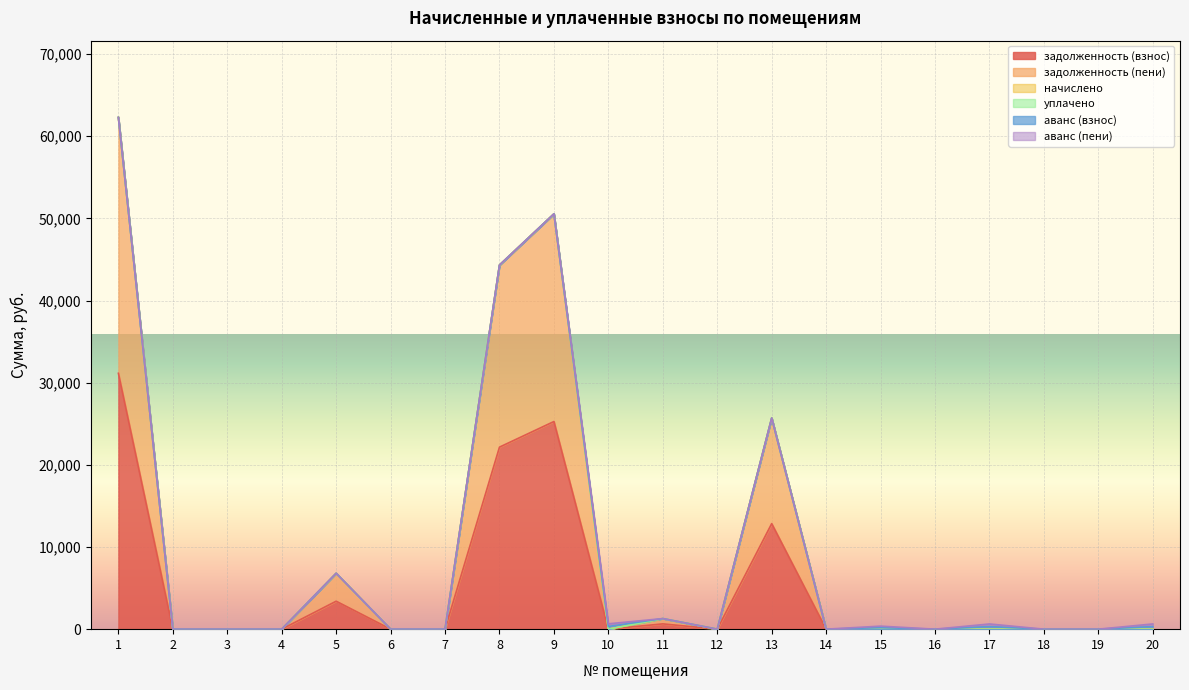

Reading left to right, what are all the values shown in this chart?

задолженность (взнос): 31141.1	0.0	0.0	0.0	3401.6	0.8	0.0	22156.0	25271.8	0.0	644.0	0.0	12846.2	0.0	0.0	0.0	0.0	0.0	0.0	0.0
задолженность (пени): 31141.1	0.0	0.0	0.0	3401.6	0.8	0.0	22156.0	25271.8	0.0	644.0	0.0	12846.2	0.0	0.0	0.0	0.0	0.0	0.0	0.0
начислено: 0.0	0.0	0.0	0.0	0.0	0.0	0.0	0.0	0.0	0.0	0.0	0.0	0.0	0.0	0.0	0.0	0.0	0.0	0.0	0.0
уплачено: 0.0	0.0	0.0	0.0	0.0	0.0	0.0	0.0	0.0	0.0	0.0	0.0	0.0	0.0	0.0	0.0	0.0	0.0	0.0	0.0
аванс (взнос): 0.0	0.0	0.0	0.0	0.0	0.0	0.0	0.0	0.0	325.4	0.0	0.0	0.0	0.0	183.6	0.0	315.5	0.0	0.0	316.1
аванс (пени): 0.0	0.0	0.0	0.0	0.0	0.0	0.0	0.0	0.0	325.4	0.0	0.0	0.0	0.0	183.6	0.0	315.5	0.0	0.0	316.1